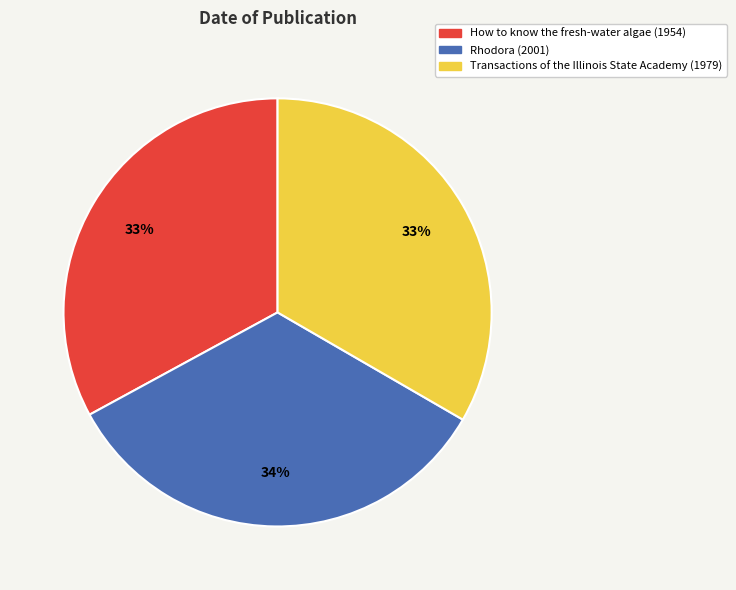

Is Rhodora (2001) the majority of the pie?

No